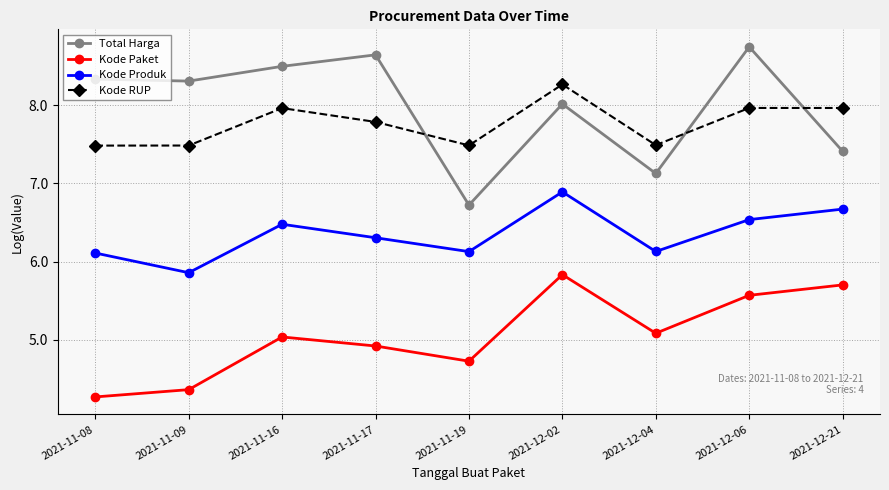

Reading left to right, what are all the values shown in this chart?

Total Harga: 2021-11-08=8.3	2021-11-09=8.3	2021-11-16=8.5	2021-11-17=8.6	2021-11-19=6.7	2021-12-02=8.0	2021-12-04=7.1	2021-12-06=8.7	2021-12-21=7.4
Kode Paket: 2021-11-08=4.3	2021-11-09=4.4	2021-11-16=5.0	2021-11-17=4.9	2021-11-19=4.7	2021-12-02=5.8	2021-12-04=5.1	2021-12-06=5.6	2021-12-21=5.7
Kode Produk: 2021-11-08=6.1	2021-11-09=5.9	2021-11-16=6.5	2021-11-17=6.3	2021-11-19=6.1	2021-12-02=6.9	2021-12-04=6.1	2021-12-06=6.5	2021-12-21=6.7
Kode RUP: 2021-11-08=7.5	2021-11-09=7.5	2021-11-16=8.0	2021-11-17=7.8	2021-11-19=7.5	2021-12-02=8.3	2021-12-04=7.5	2021-12-06=8.0	2021-12-21=8.0